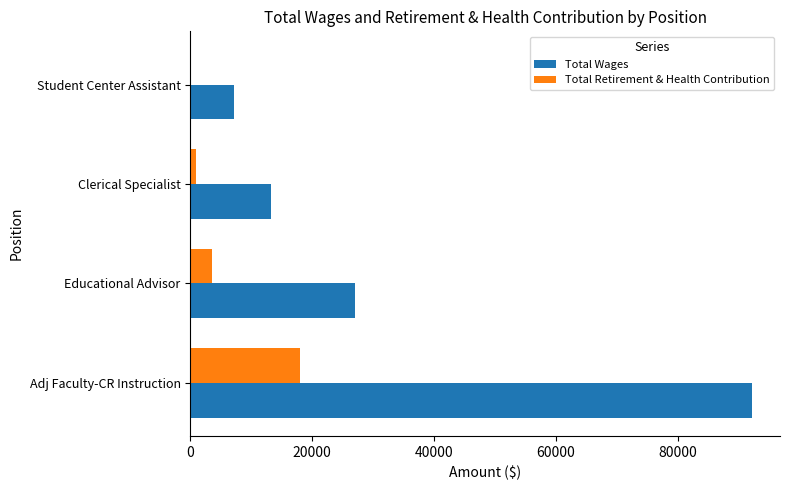

Is it true that Total Wages equals 26987 at Educational Advisor?

True